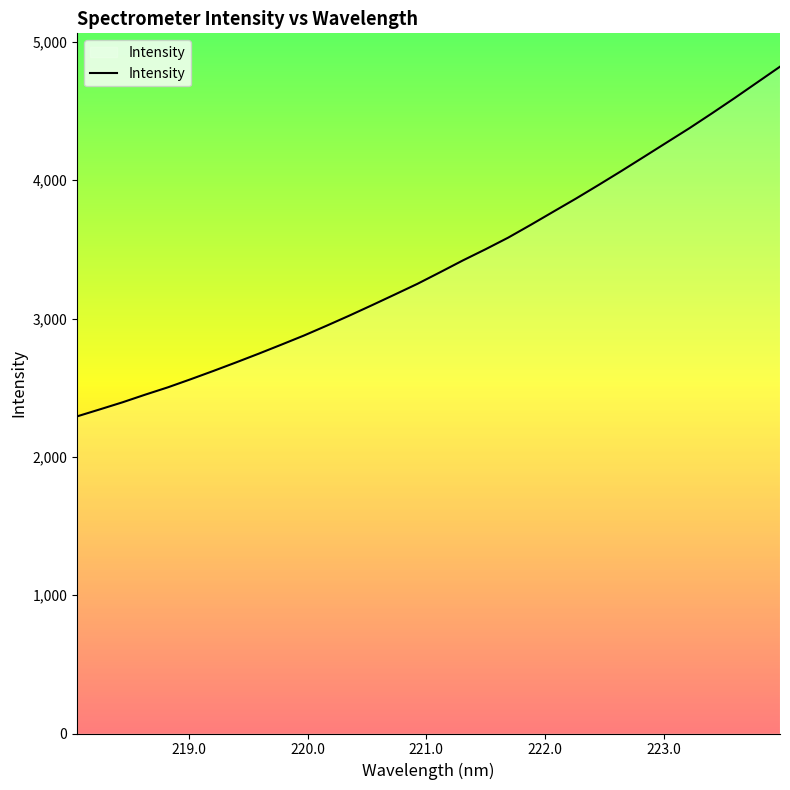

What is the difference between the maximum and minimum values?

2527.9